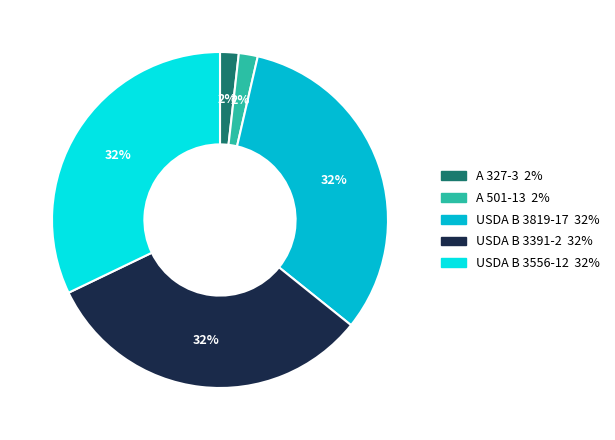

To the nearest percent, what is the combined percentage of USDA B 3819-17 and A 501-13?

34%